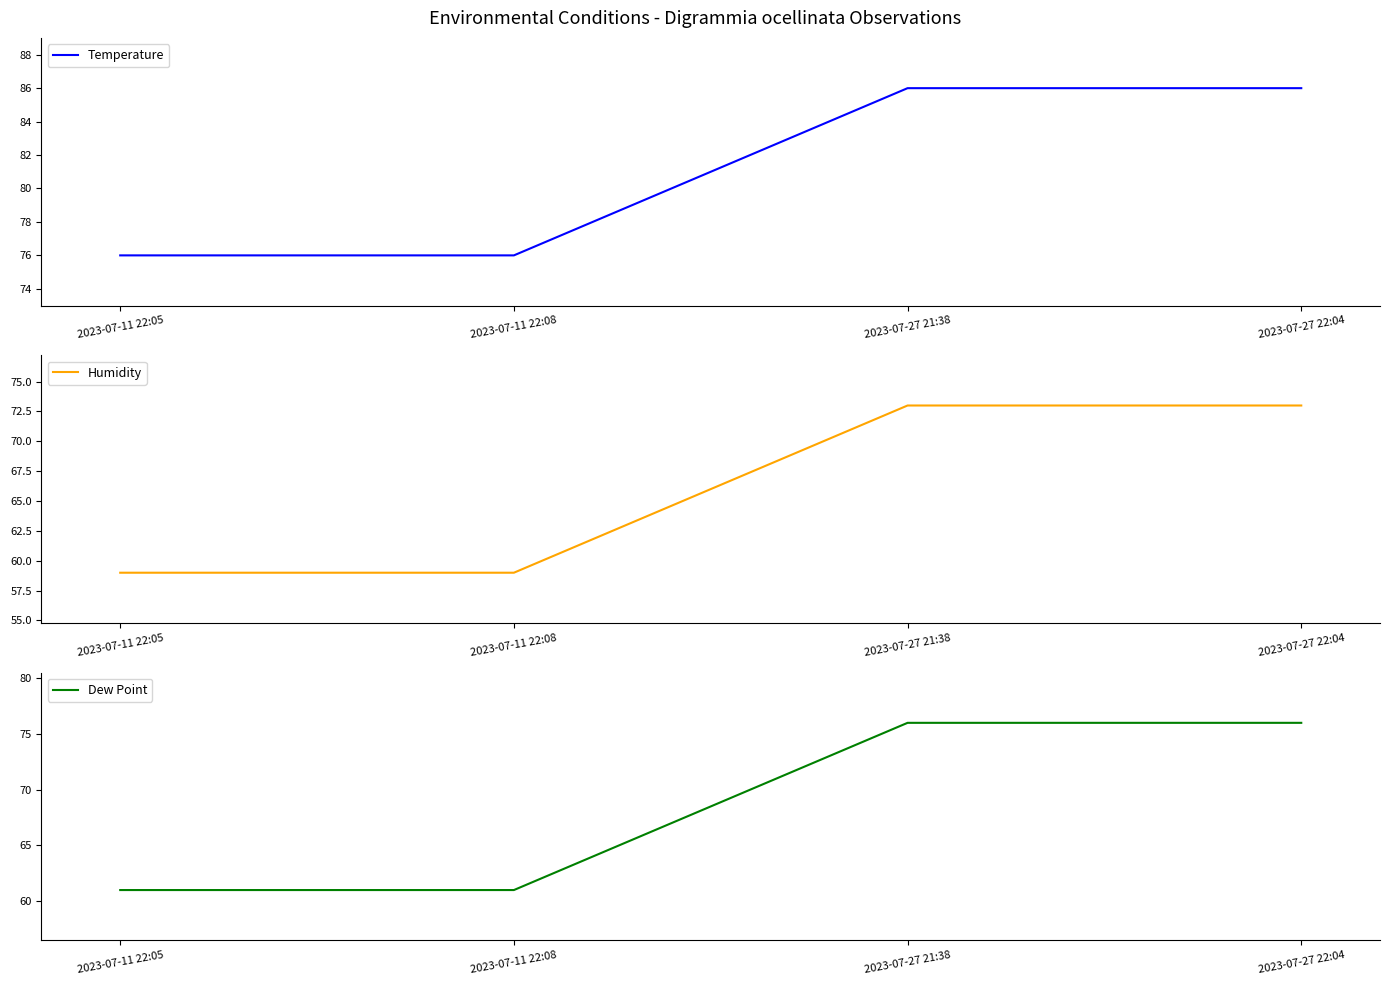

Is the value of Humidity at 2023-07-11 22:05 greater than the value of Temperature at 2023-07-27 22:04?

No